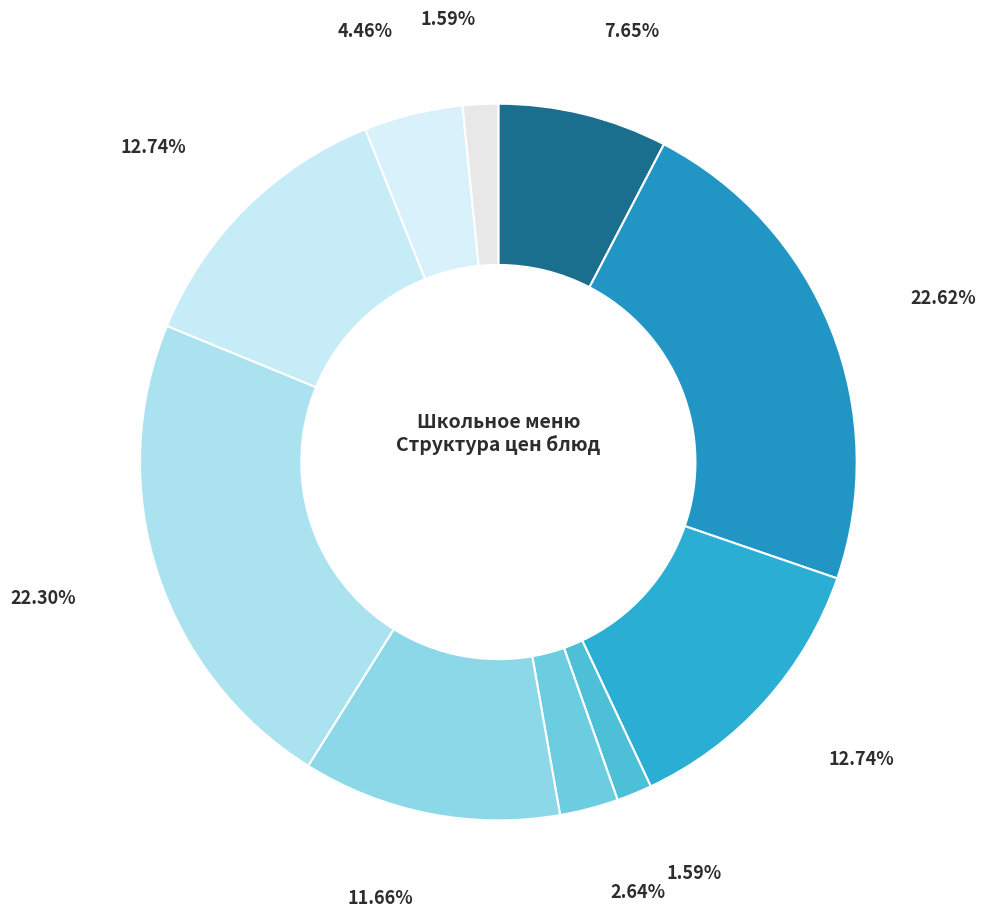

How many slices are in this pie chart?

10